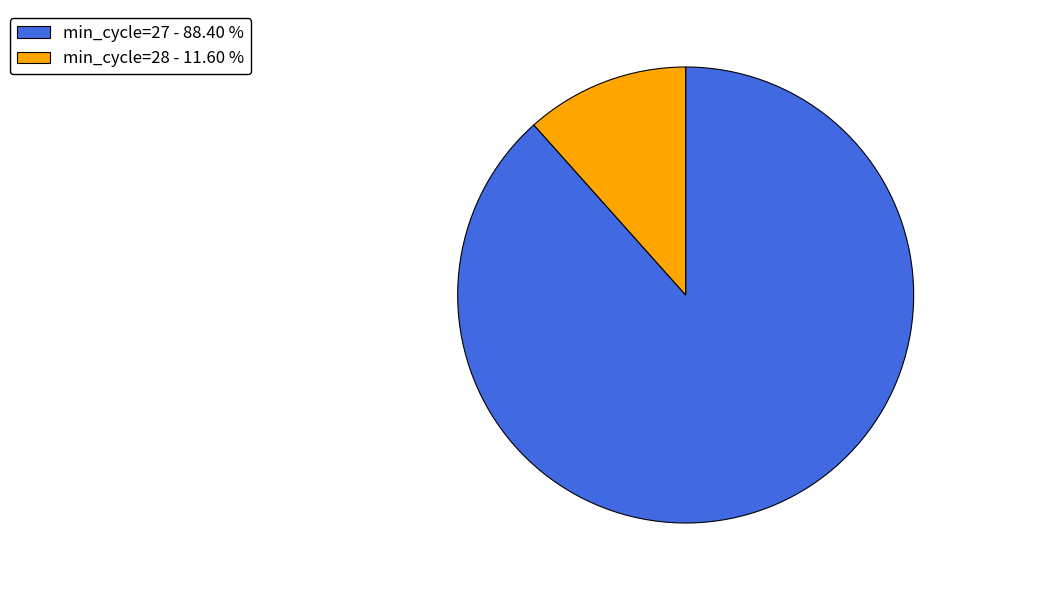

Is there any slice that represents more than half of the pie?

Yes